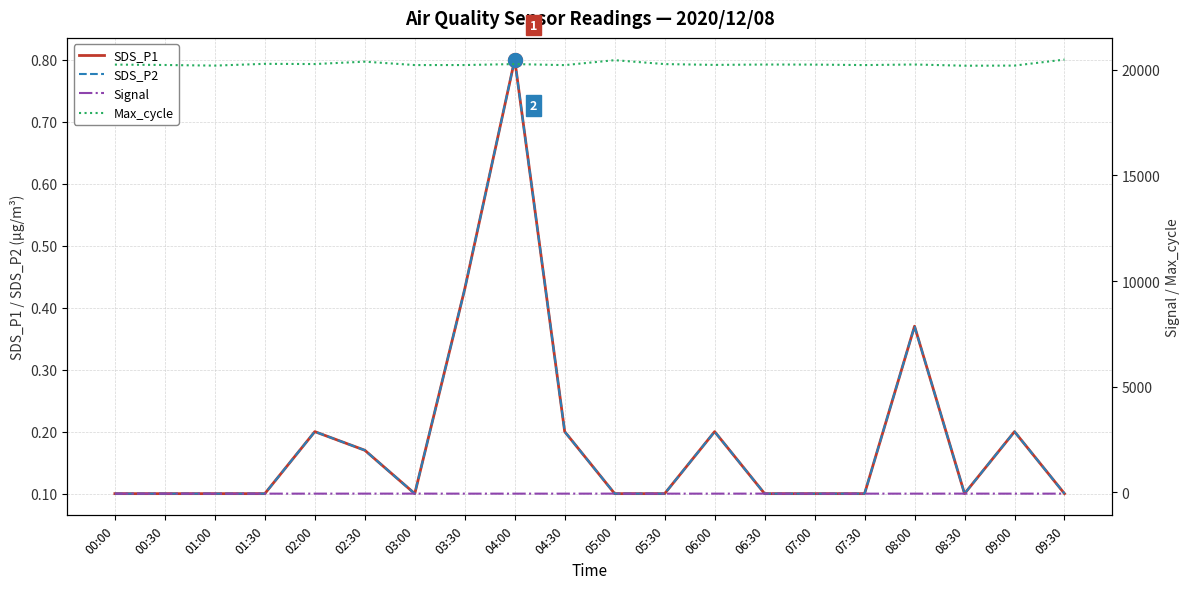

Rank the categories by Signal value from lowest to highest.

01:00, 01:30, 02:00, 03:30, 04:00, 04:30, 05:30, 06:00, 07:00, 07:30, 08:00, 09:00, 09:30, 00:00, 00:30, 02:30, 03:00, 05:00, 06:30, 08:30